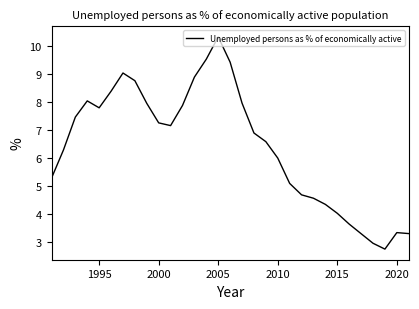

How many interior local valleys (lower than both neighbors) does the data have?

3